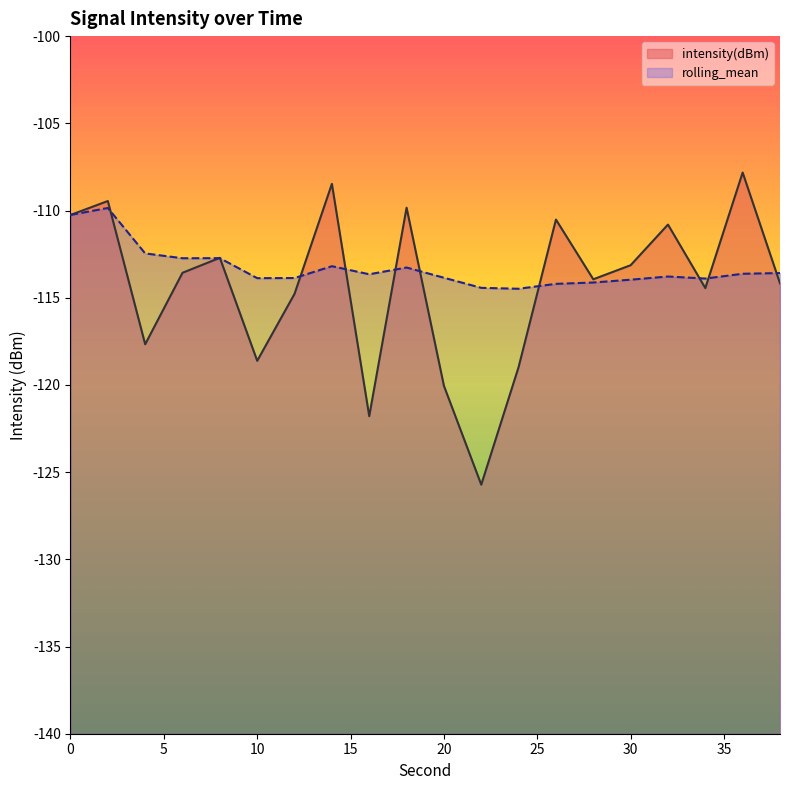

What is the average value of the rolling_mean series?

-113.3